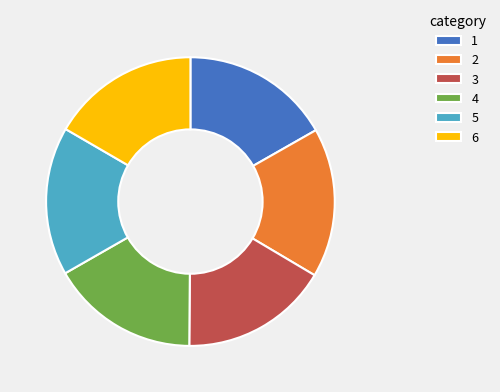

Is there a majority slice in this chart?

No